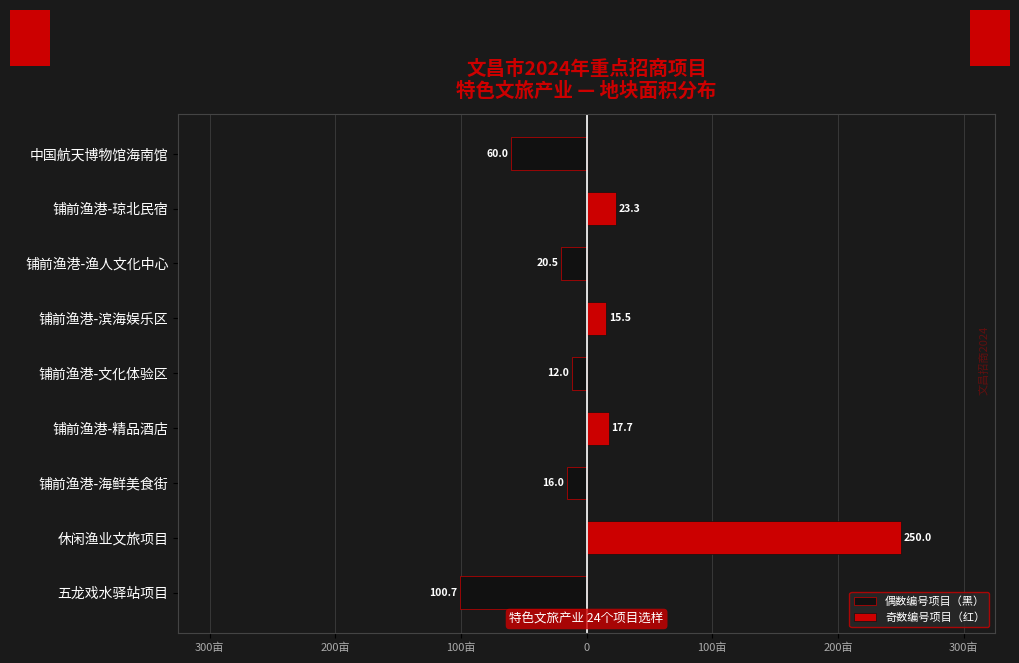

Rank the series by their maximum value, from highest to lowest.

奇数编号项目（红）, 偶数编号项目（黑）